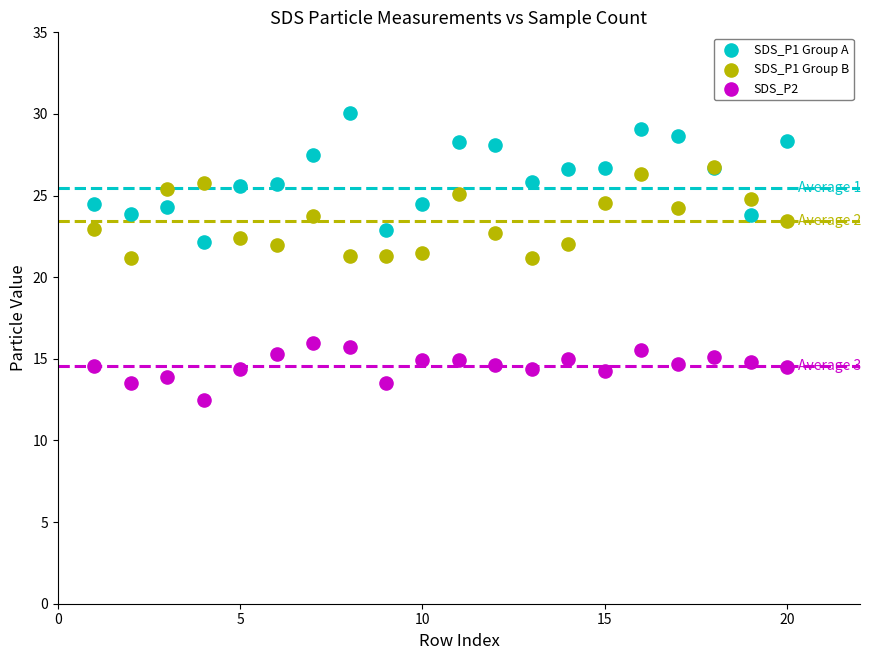

Which series reaches the minimum Y coordinate?

SDS_P2